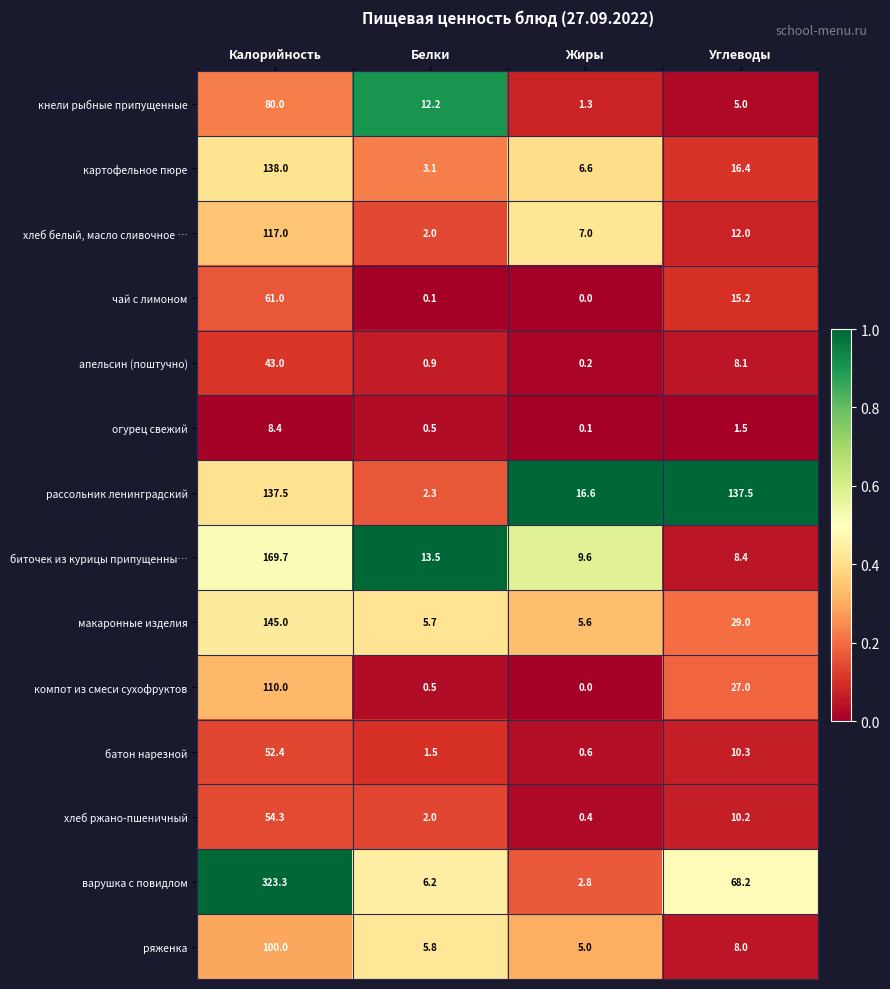

What is the approximate value of огурец свежий at Калорийность?

8.4